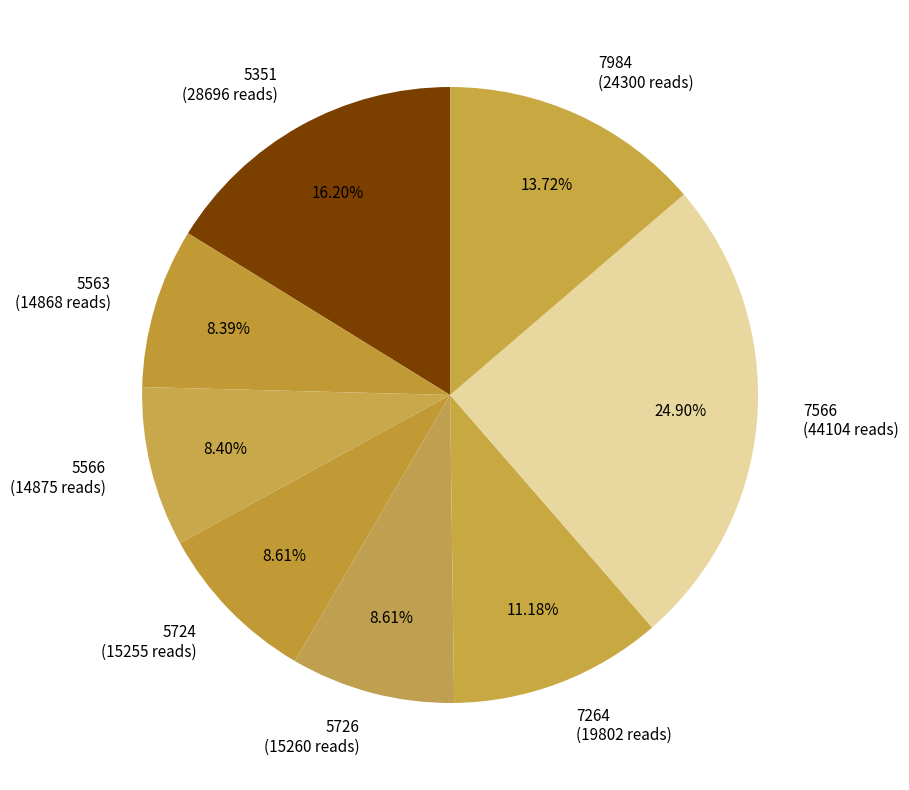

True or false: 7984 accounts for 24% of the total.

False